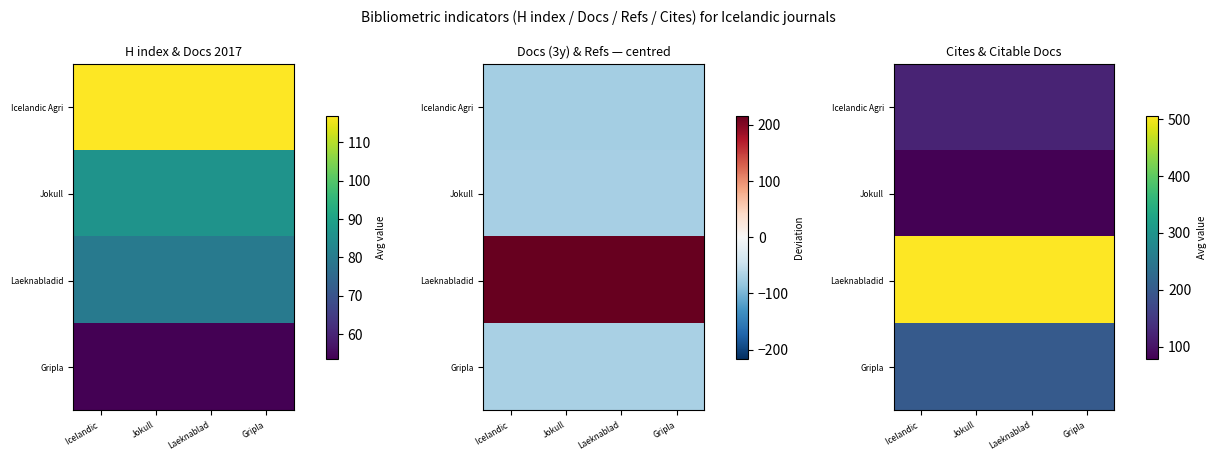

Which has a higher value, Jokull or Laeknablad?

Jokull